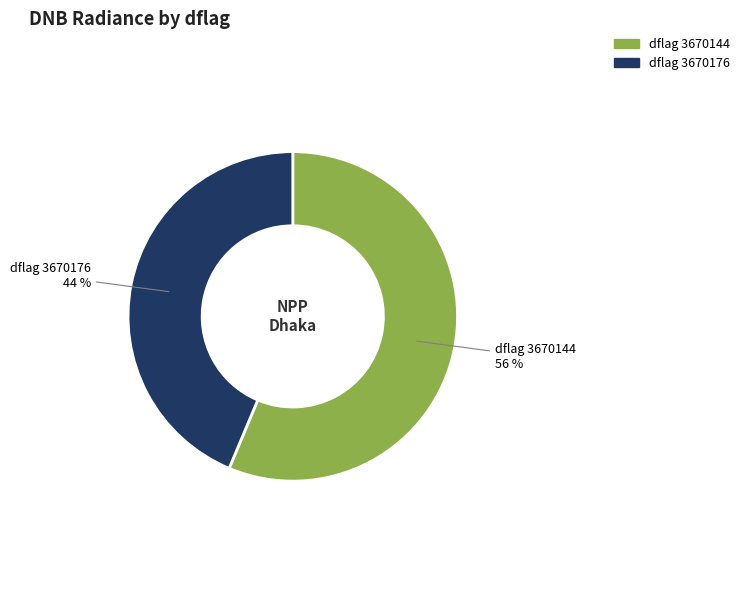

Is there any slice that represents more than half of the pie?

Yes